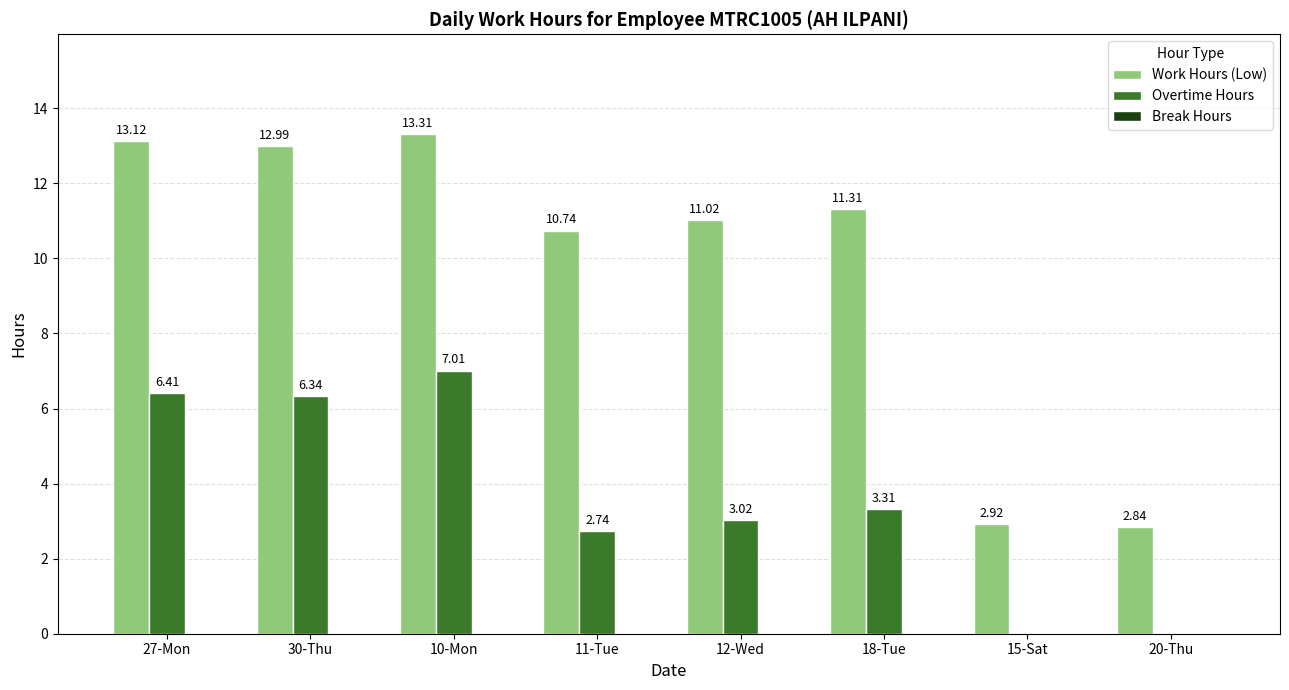

What is the sum of the Work Hours (Low) values at 10-Mon and 30-Thu?

26.3